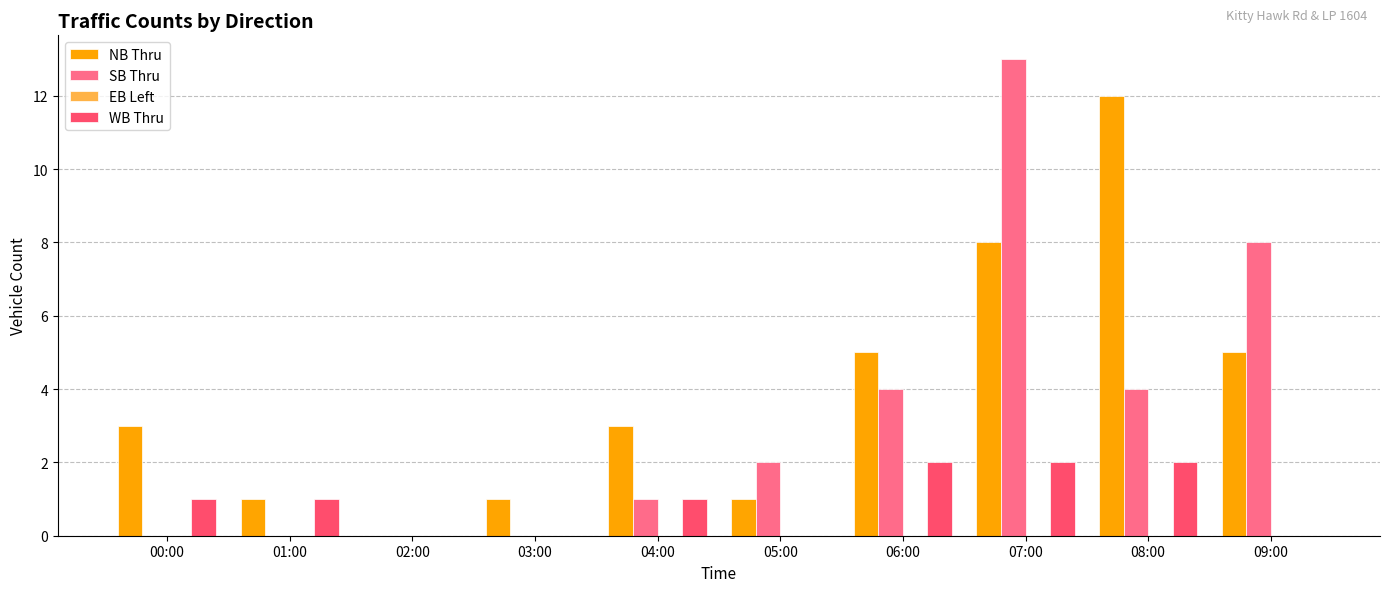

Which category has the highest value in the NB Thru series?

08:00